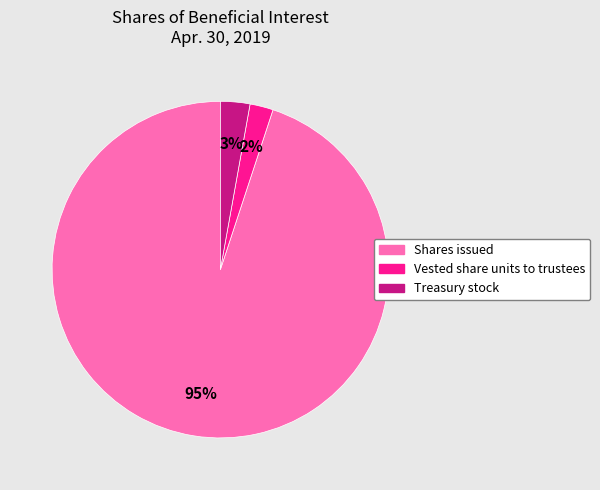

Count the number of slices in the pie.

3